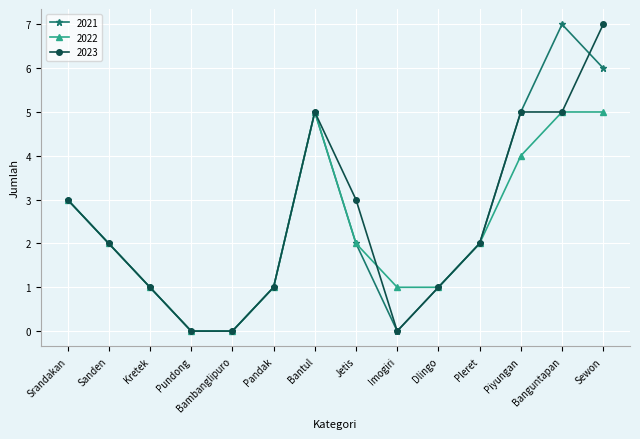

At which category is the sum across all series the highest?

Sewon